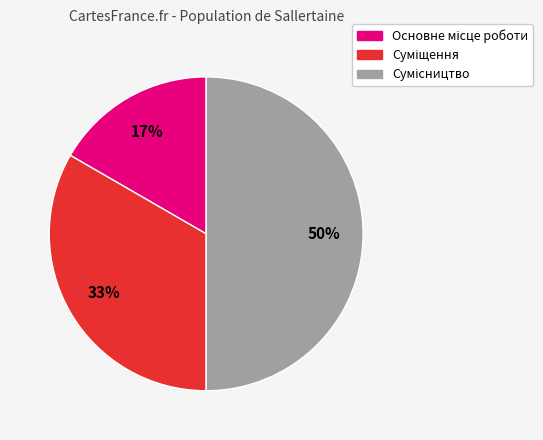

To the nearest percent, what is the difference between the largest and smallest slice percentages?

33%